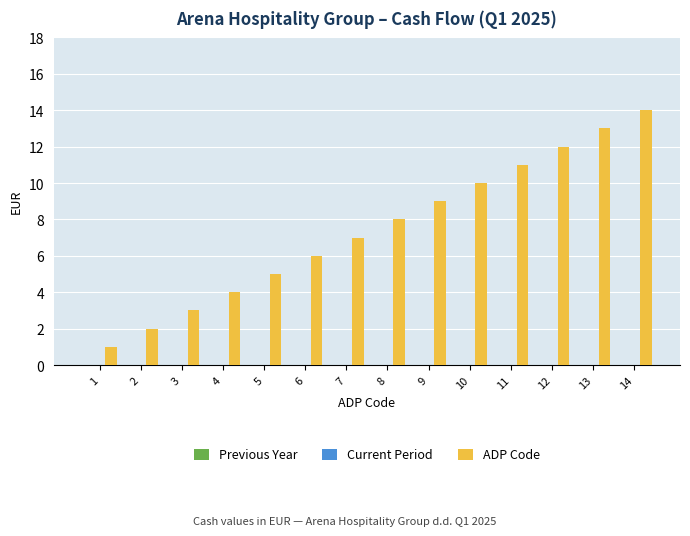

What is the average value?

8